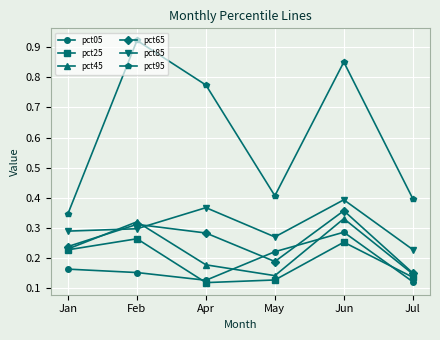

Between Jan and May, which series saw the biggest shift?

pct25